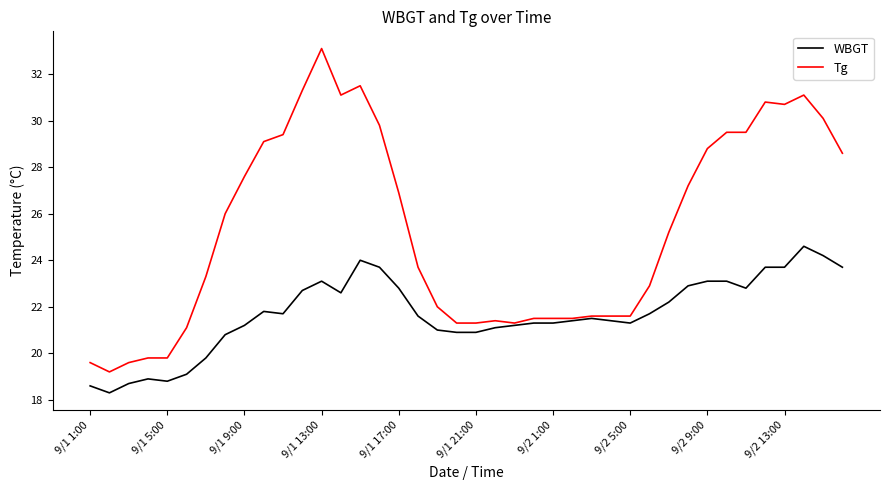

Reading left to right, what are all the values shown in this chart?

WBGT: 18.6	18.3	18.7	18.9	18.8	19.1	19.8	20.8	21.2	21.8	21.7	22.7	23.1	22.6	24.0	23.7	22.8	21.6	21.0	20.9	20.9	21.1	21.2	21.3	21.3	21.4	21.5	21.4	21.3	21.7	22.2	22.9	23.1	23.1	22.8	23.7	23.7	24.6	24.2	23.7
Tg: 19.6	19.2	19.6	19.8	19.8	21.1	23.3	26.0	27.6	29.1	29.4	31.3	33.1	31.1	31.5	29.8	26.9	23.7	22.0	21.3	21.3	21.4	21.3	21.5	21.5	21.5	21.6	21.6	21.6	22.9	25.2	27.2	28.8	29.5	29.5	30.8	30.7	31.1	30.1	28.6